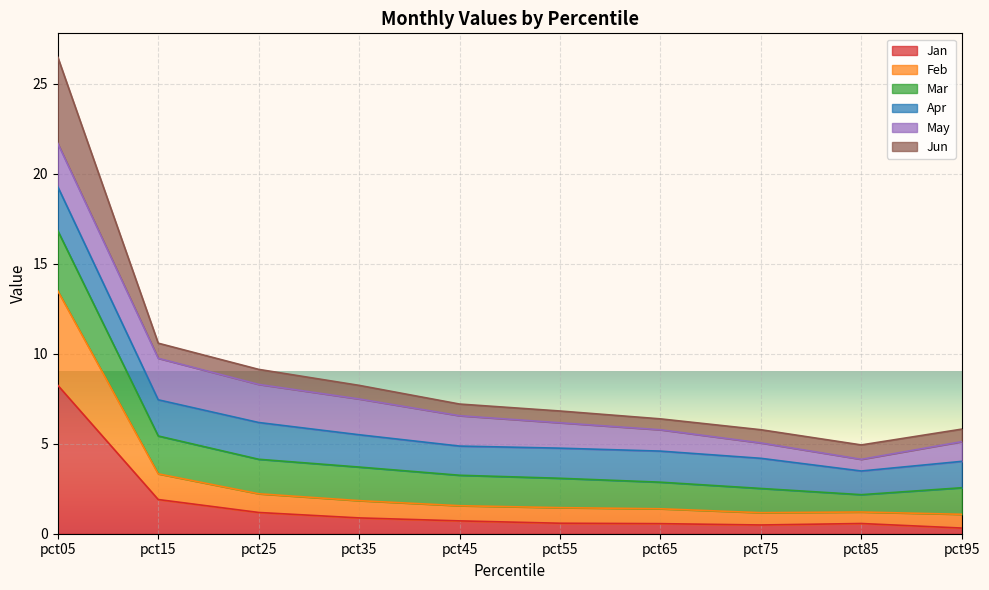

What is the lowest value of the Jan series?

0.3